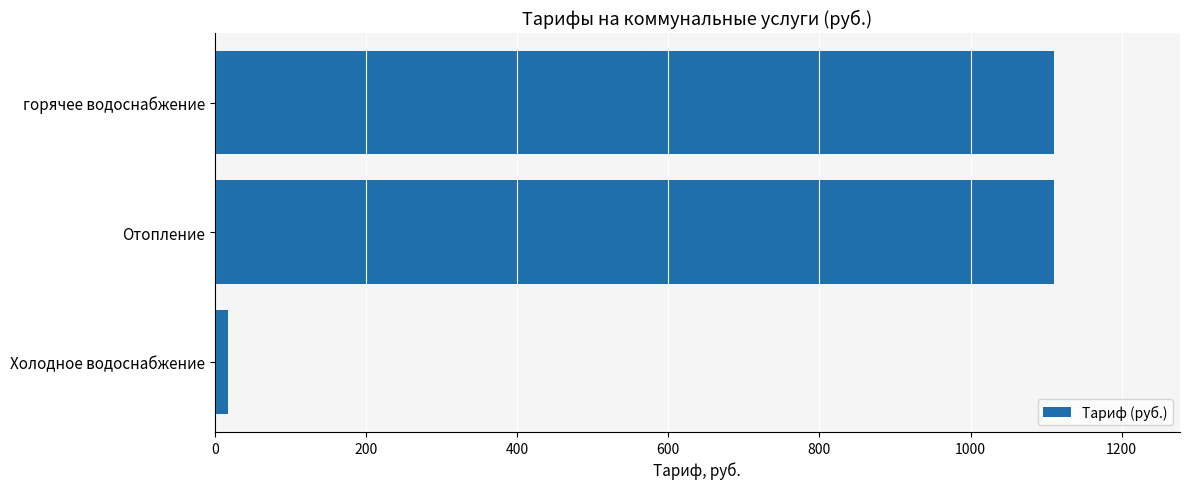

What is the maximum value shown in the chart?

1110.6